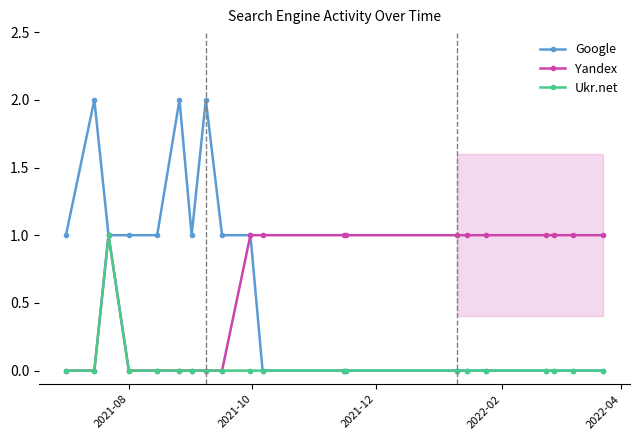

True or false: Yandex has more than 0 points higher than both neighbors.

True